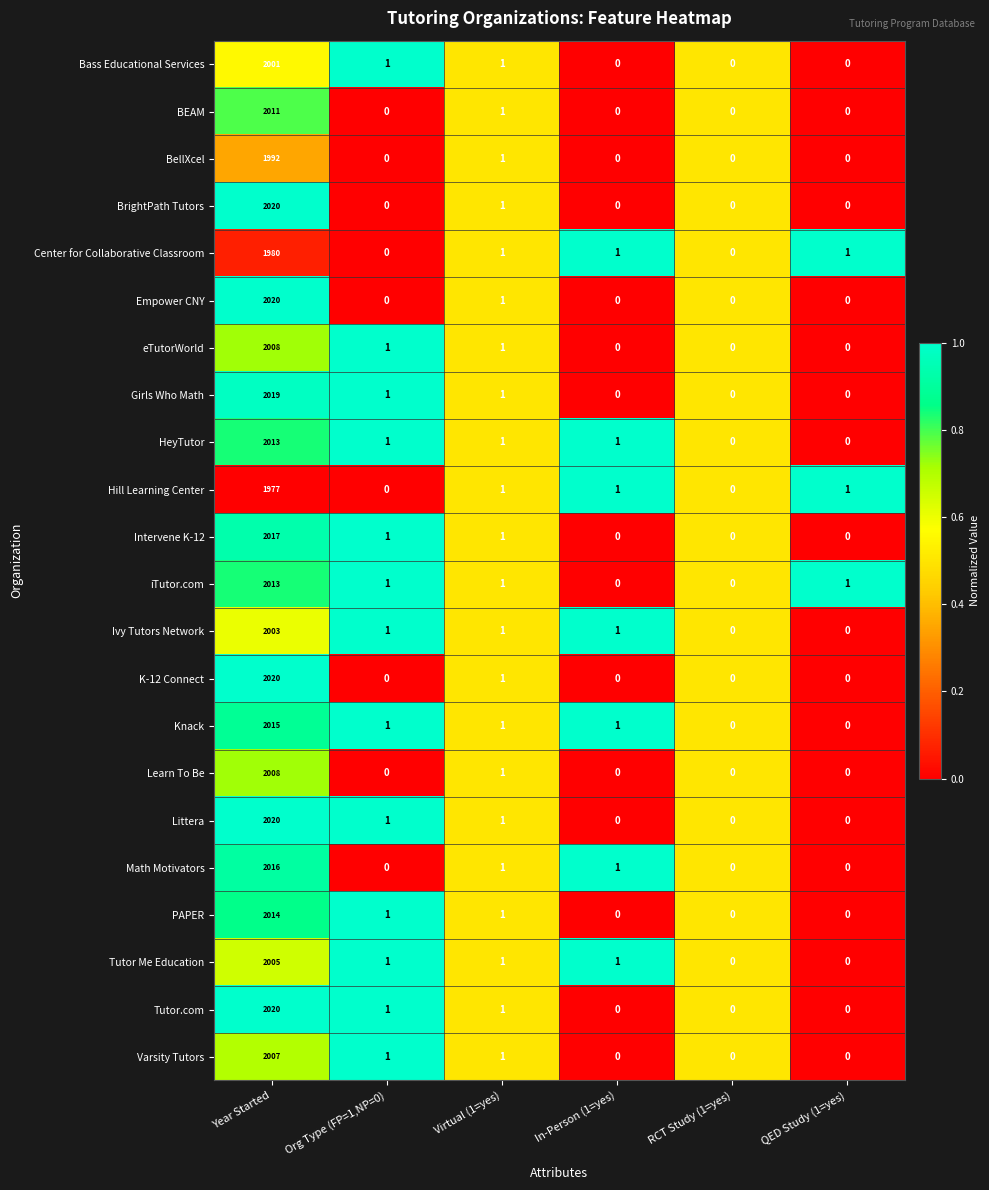

The value of Ivy Tutors Network at Virtual (1=yes) is 0. True or false?

False